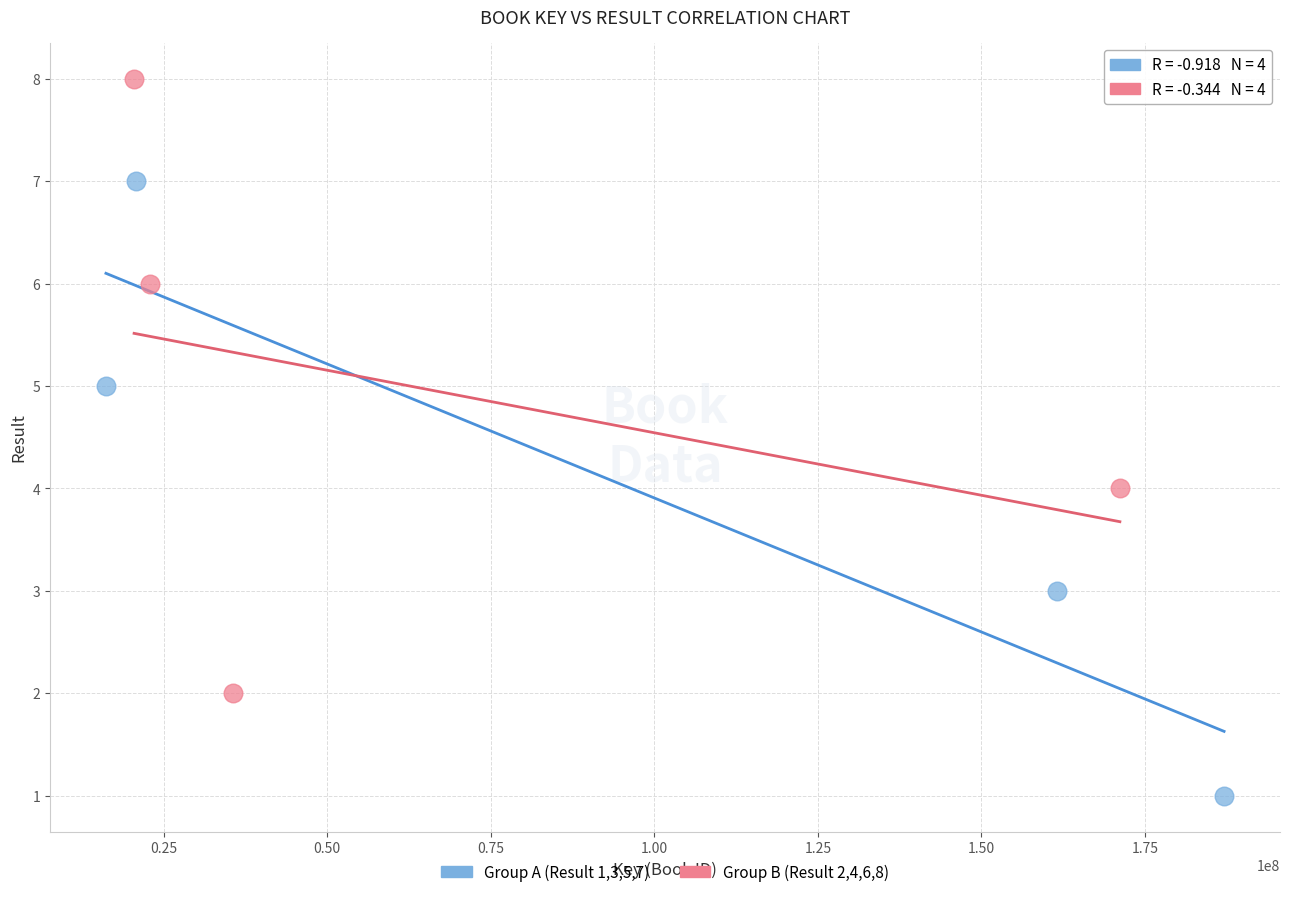

Which series contains the lowest Y value?

Group A (Result 1,3,5,7)